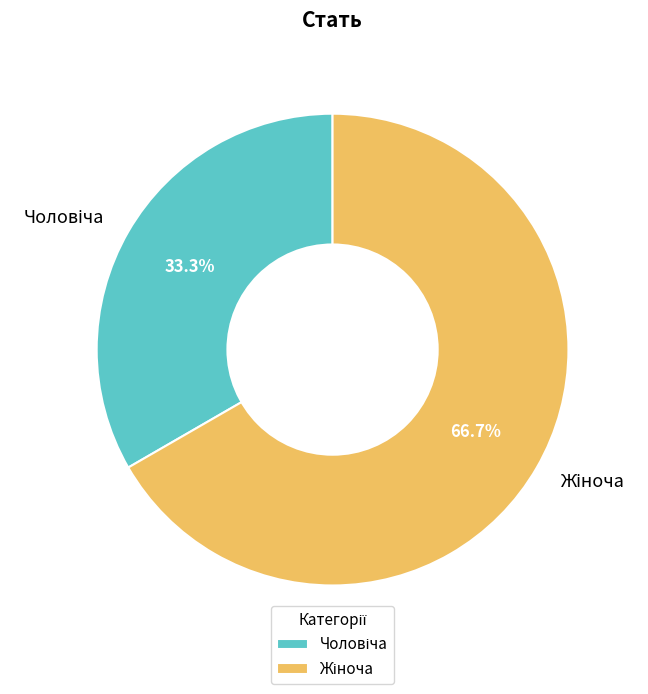

Is there a majority slice in this chart?

Yes